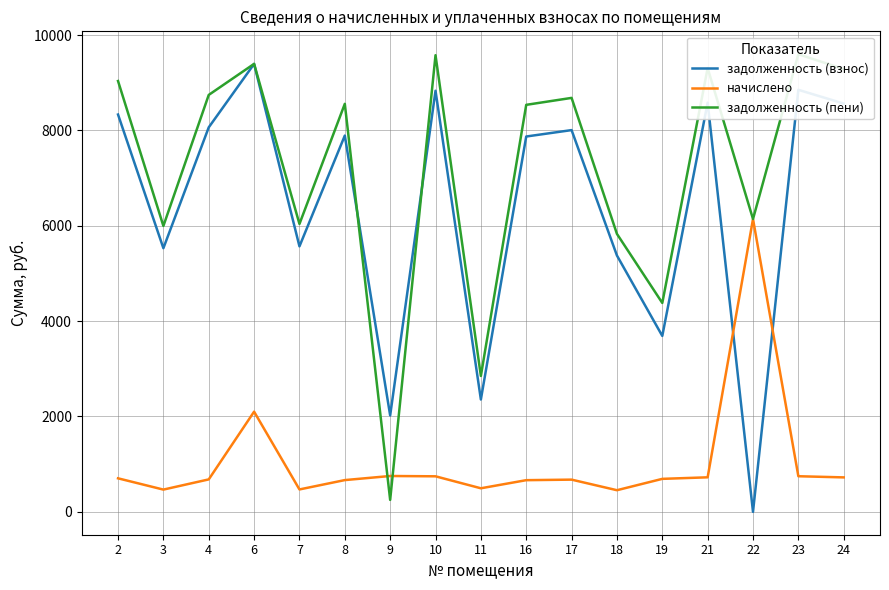

Where does the задолженность (пени) series first go above 8557?

2